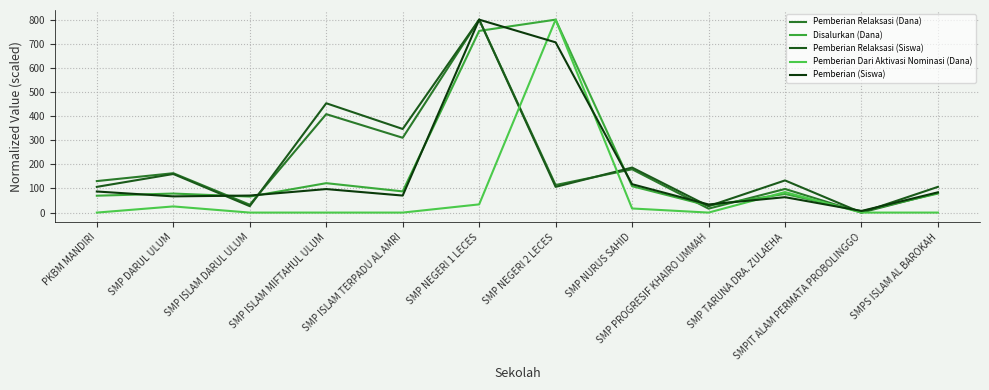

What is the difference between the maximum and second lowest values in the Pemberian Relaksasi (Siswa) series?

773.3